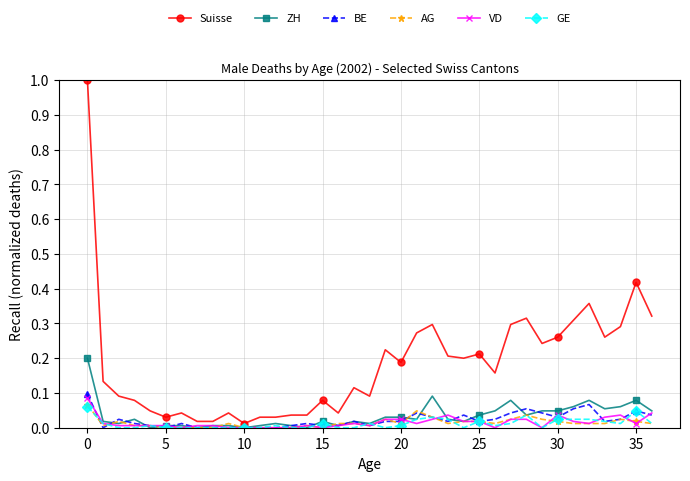

Which series has the largest range (max minus min)?

Suisse